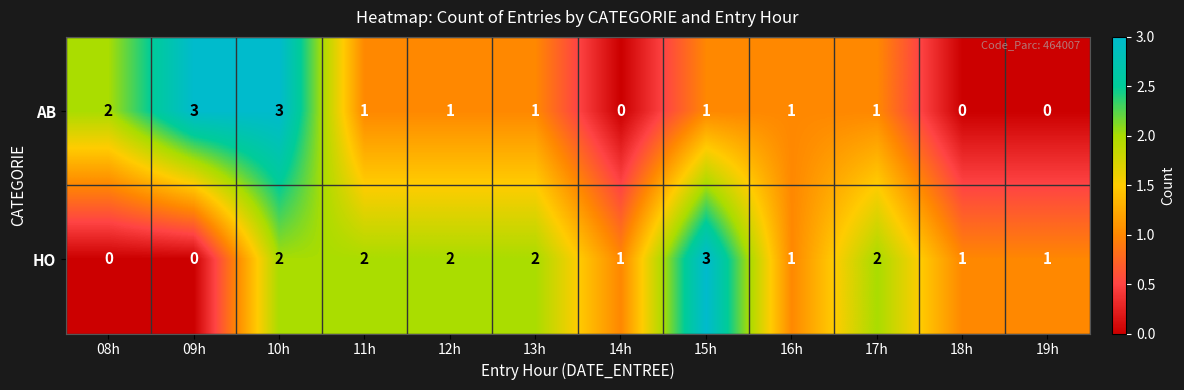

Count the HO values in the range 1 to 2.

9